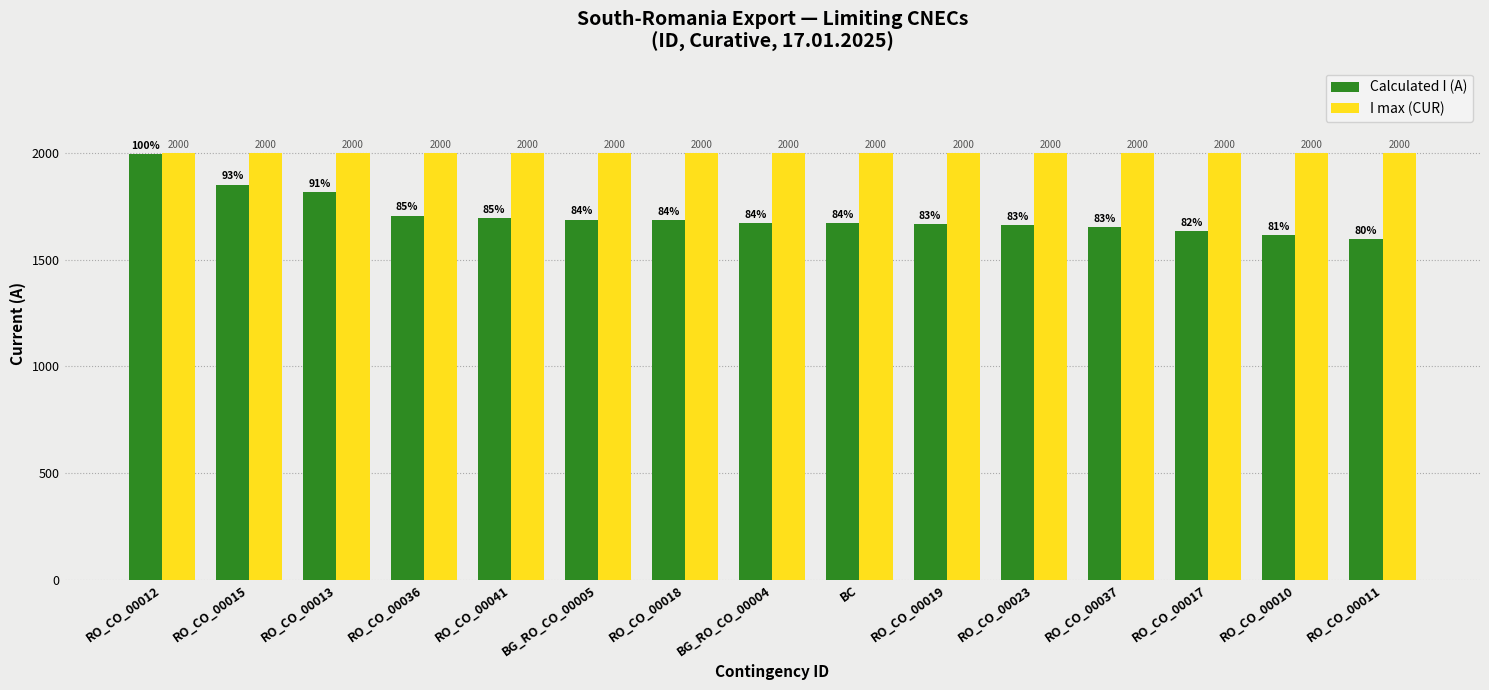

At how many categories does at least one series exceed 1858?

15